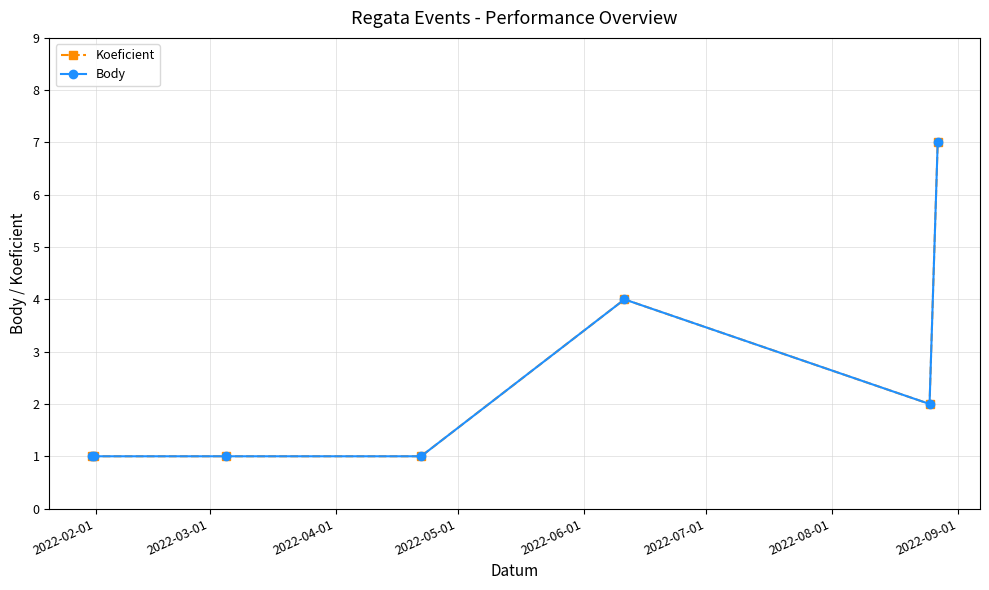

What is the sum of all Koeficient values?

17